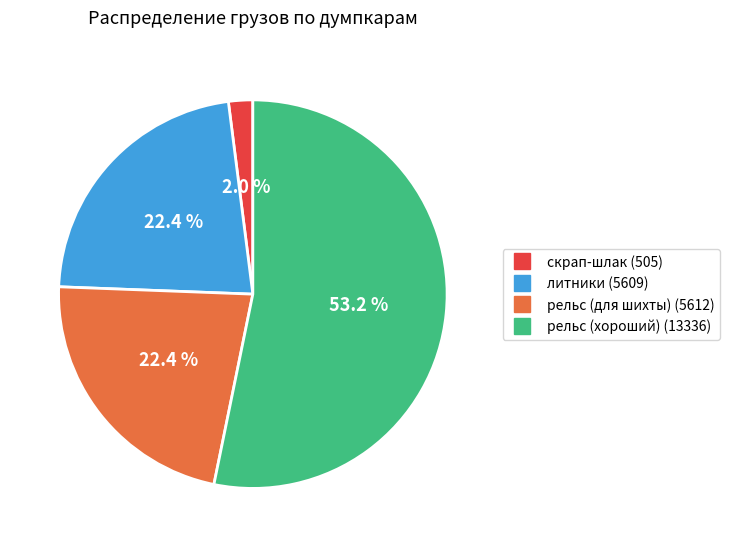

What percentage is the рельс (для шихты) slice, to the nearest percent?

22%